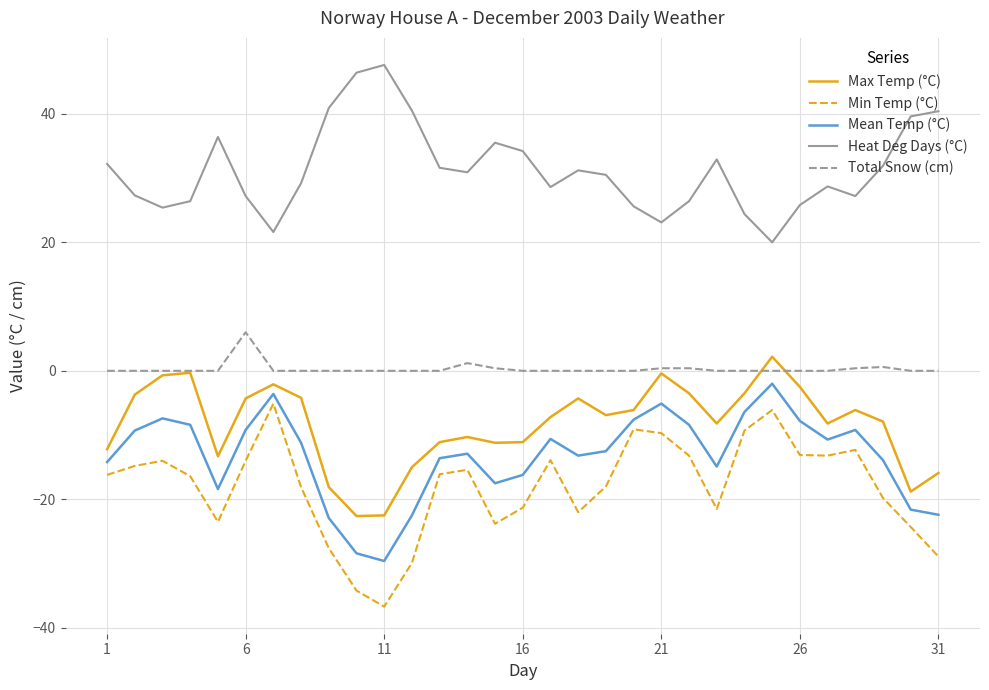

Which series has the largest range (max minus min)?

Min Temp (°C)